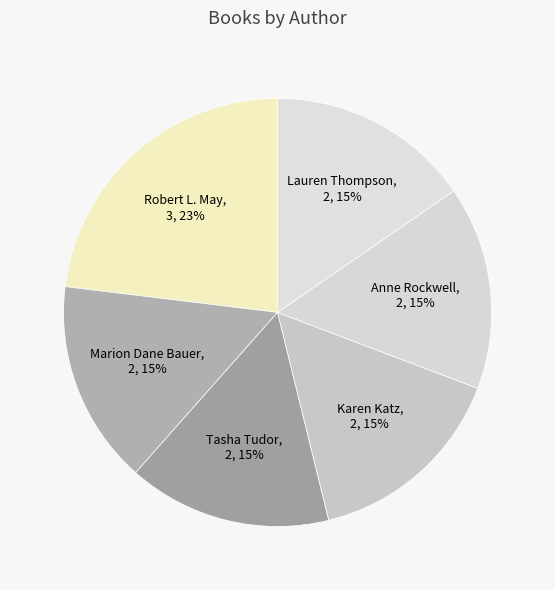

What percentage is the Karen Katz slice, to the nearest percent?

15%